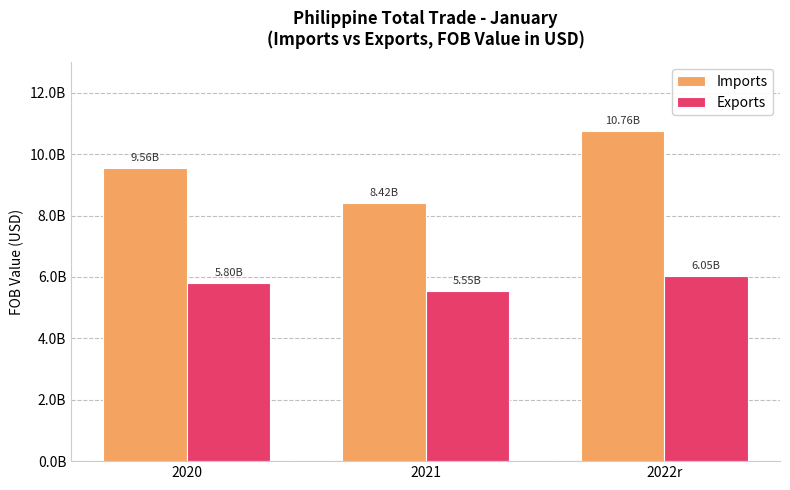

Where does the Exports series first go above 5801893801?

2022r